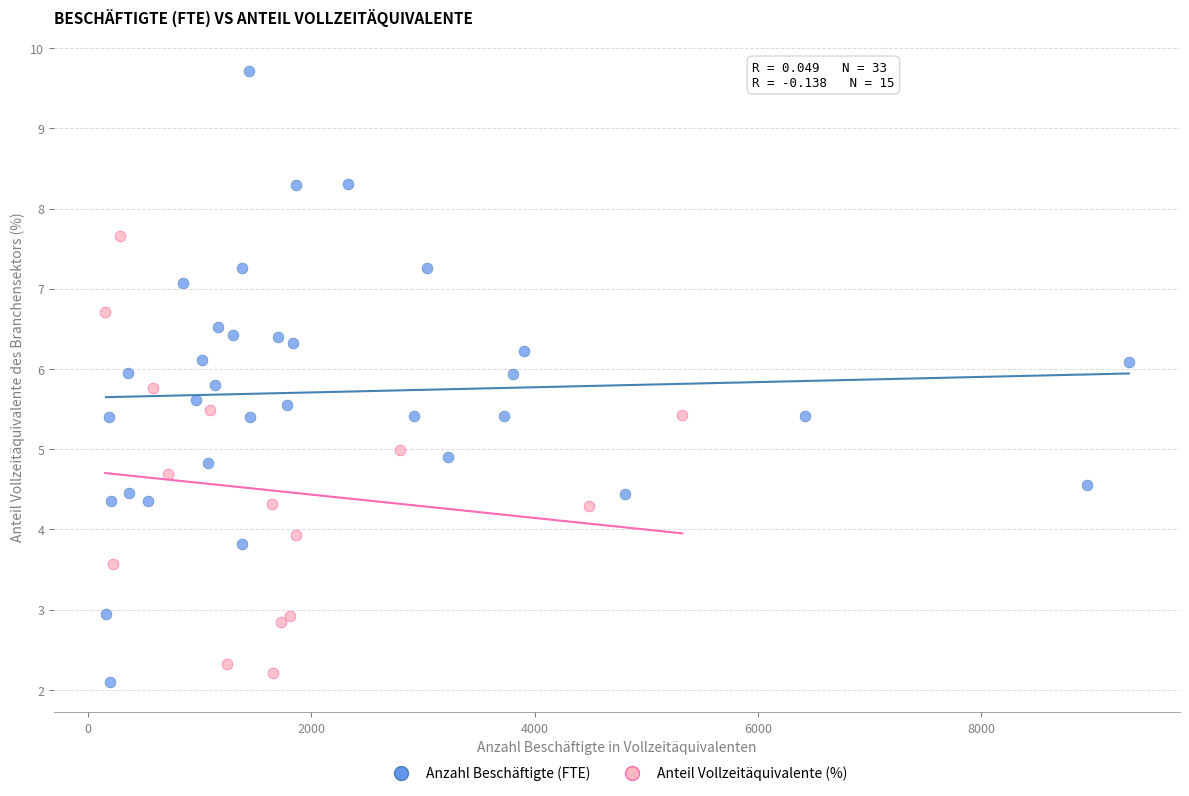

Which series has the largest Y range (max minus min)?

Anzahl Beschäftigte (FTE)